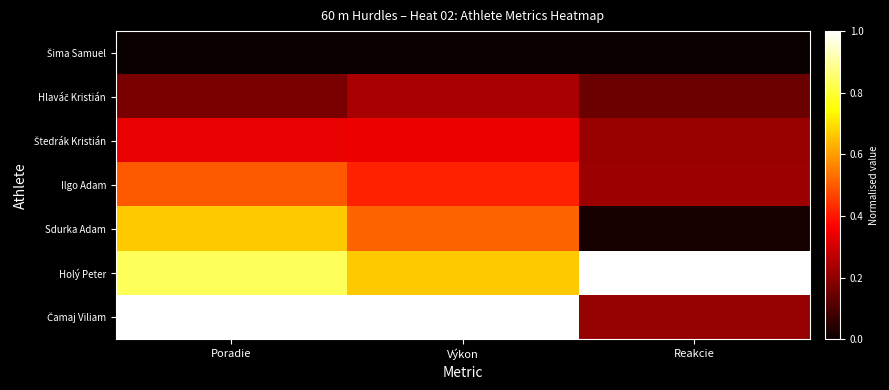

What is the total value across all series at Reakcie?

1.8